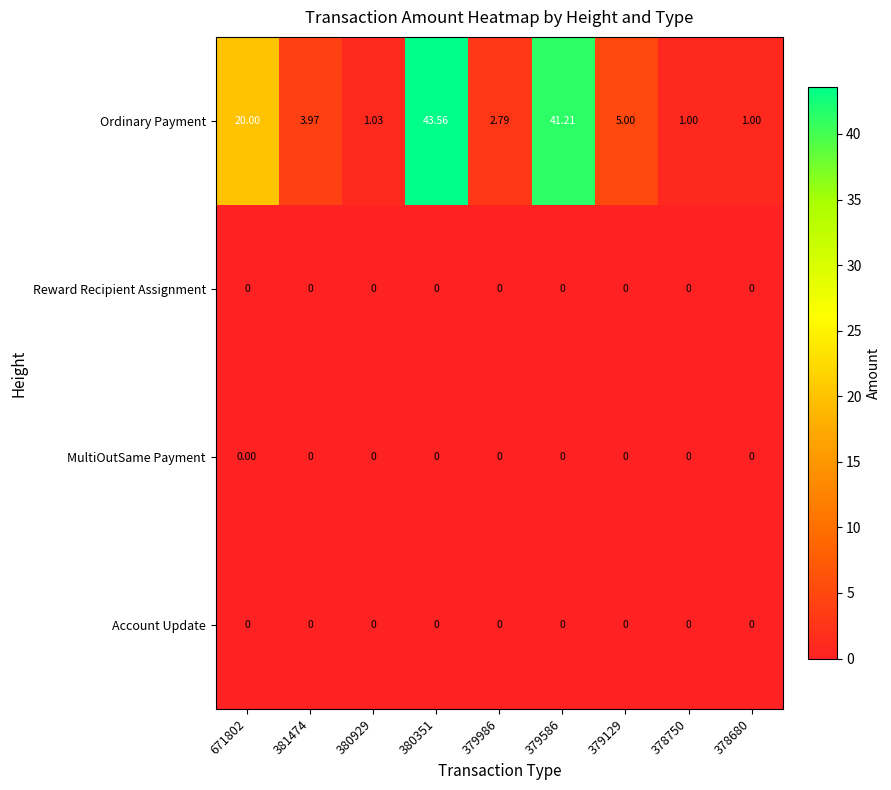

Which series has the largest range (max minus min)?

Ordinary Payment